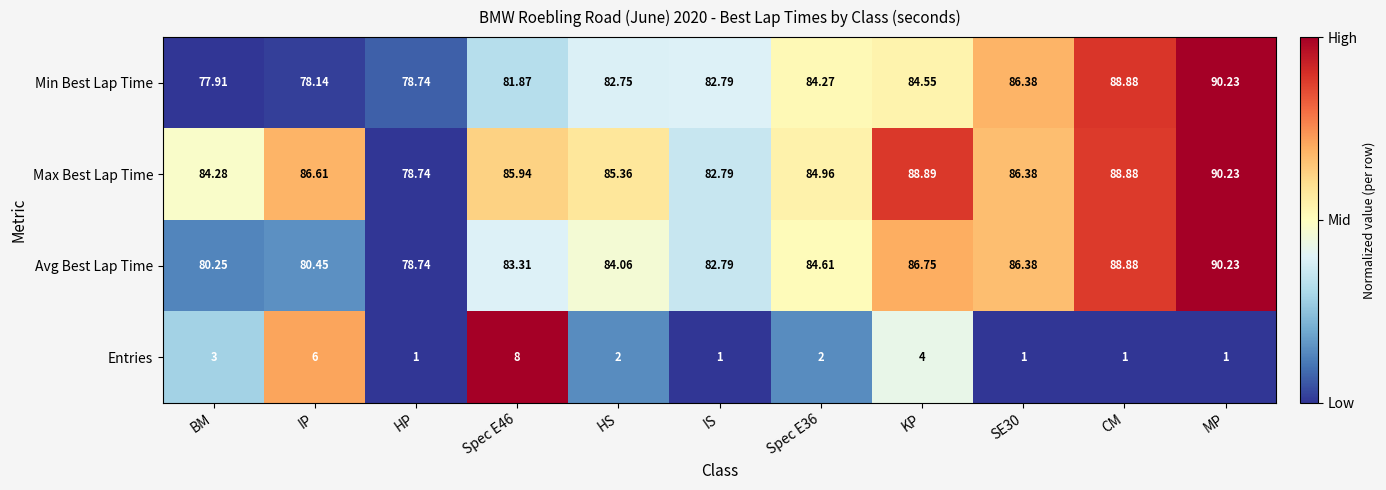

At which label does Min Best Lap Time reach its minimum?

BM